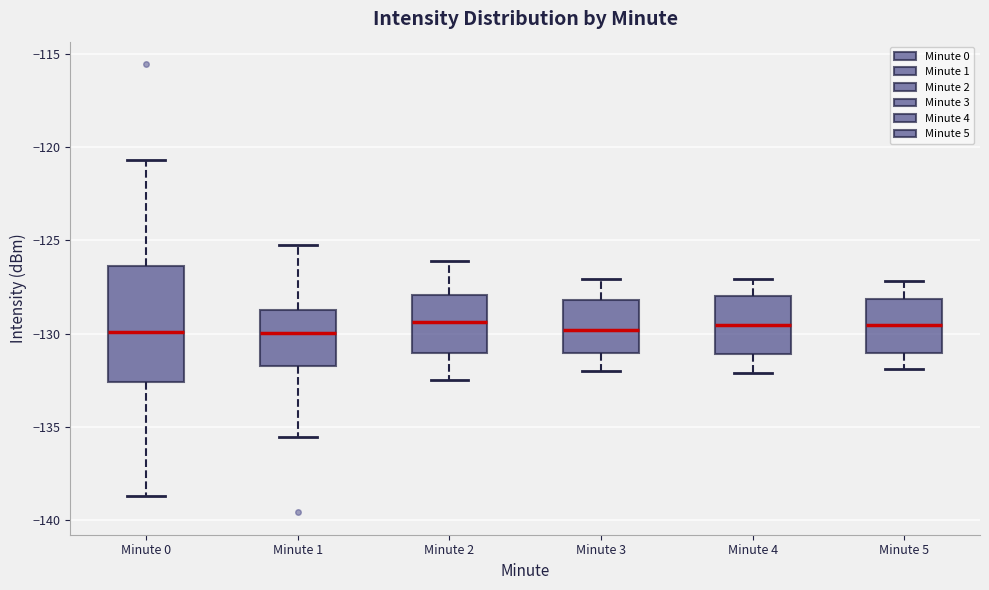

Where does the lower whisker of the box for Minute 3 end on the y-axis? The values are not printed on the chart, so give them approximately, as read against the axis.

-132.0